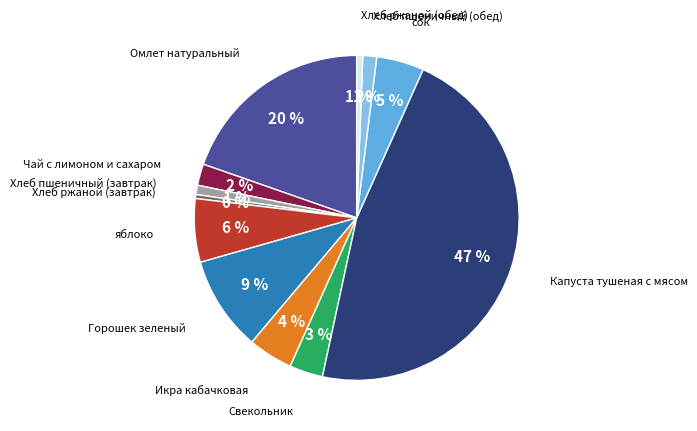

Is Хлеб ржаной (обед) the majority of the pie?

No